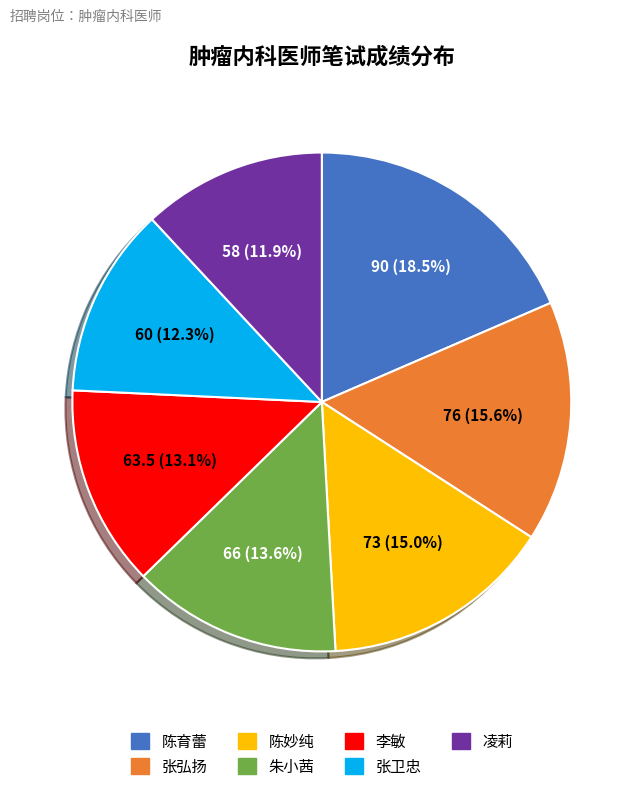

Which slice is the largest?

陈育蕾